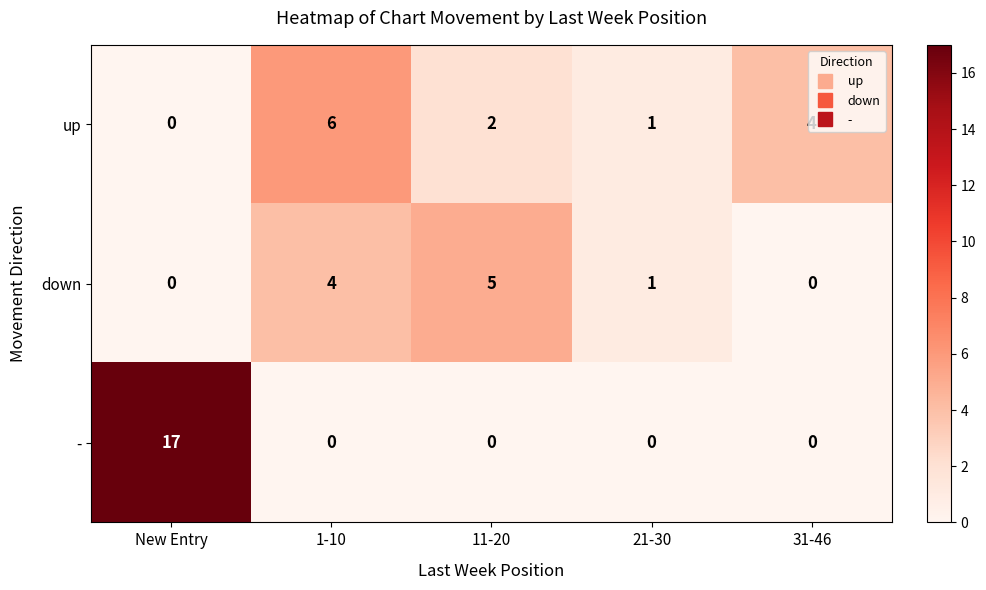

List the series in order of their overall mean, lowest first.

down, up, -